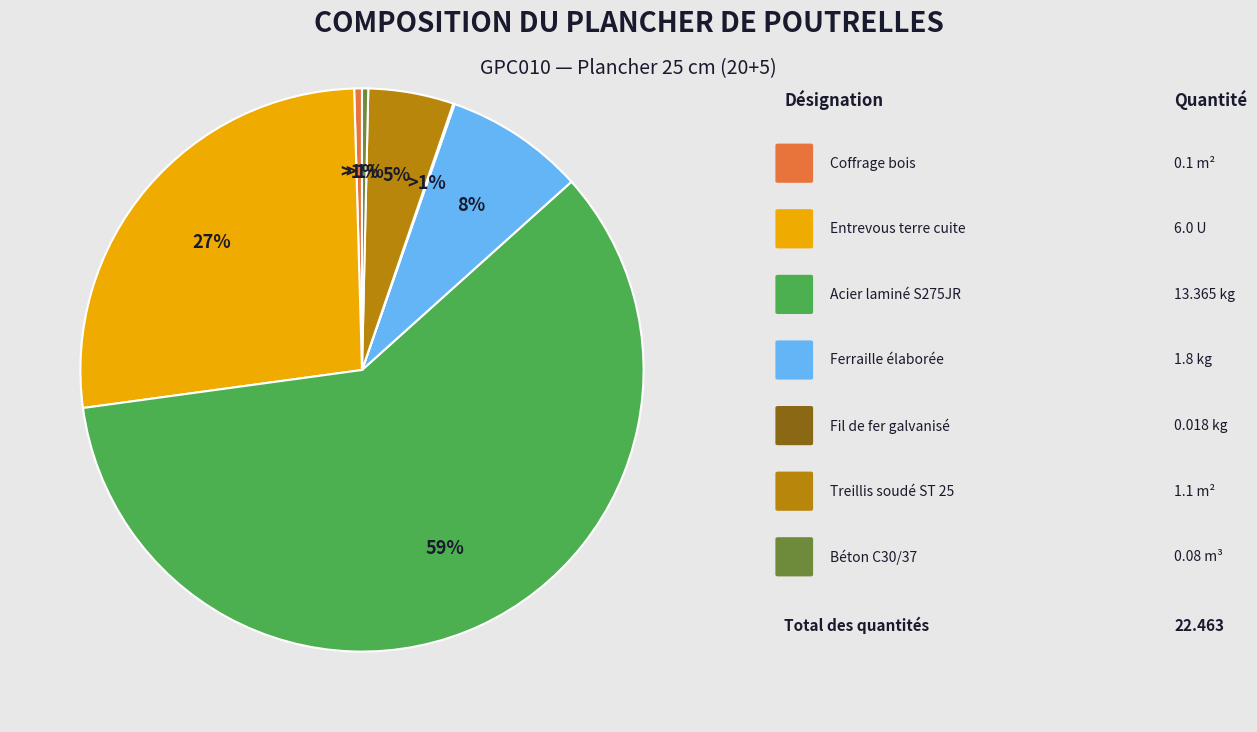

Which category has the smallest portion of the pie?

Fil de fer galvanisé